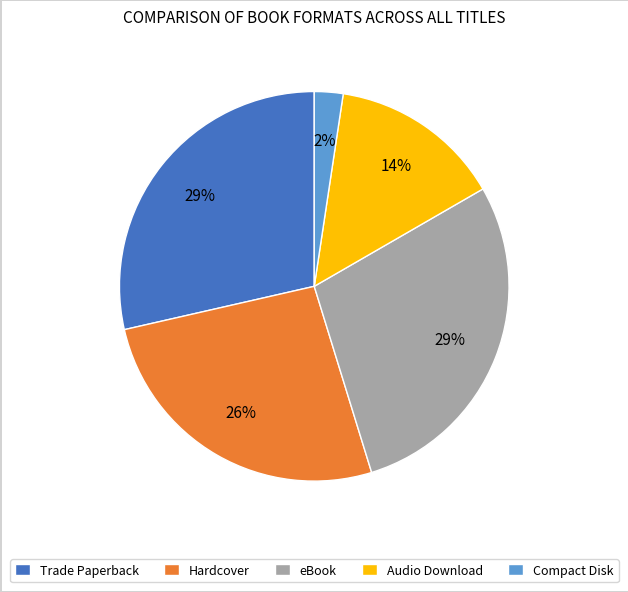

Is the sum of Trade Paperback and Hardcover greater than half?

Yes